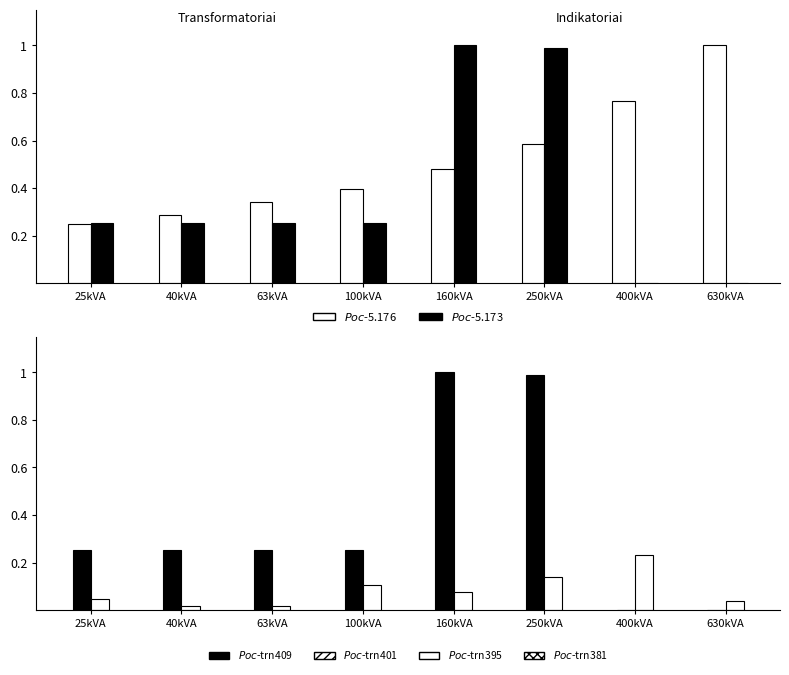

What is the difference between the $Poc$-trn395 values at 40kVA and 250kVA?

0.1